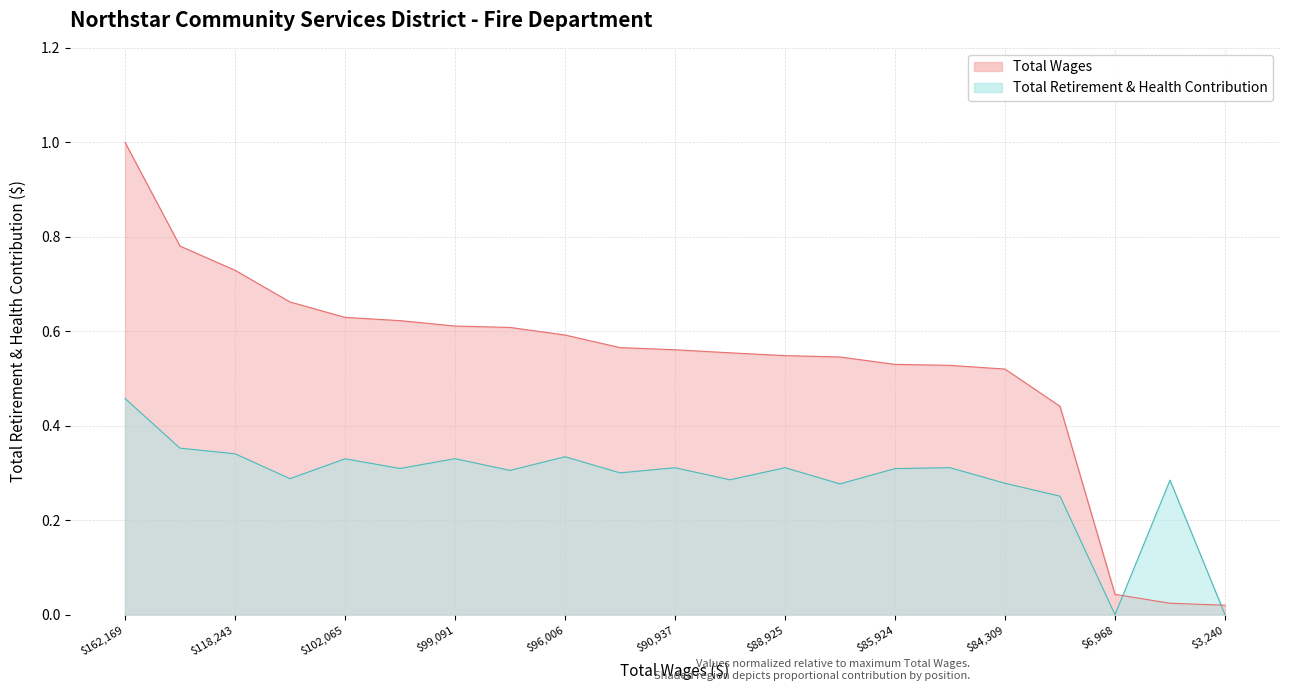

What is the difference between the maximum and second lowest values in the Total Wages series?

1.0